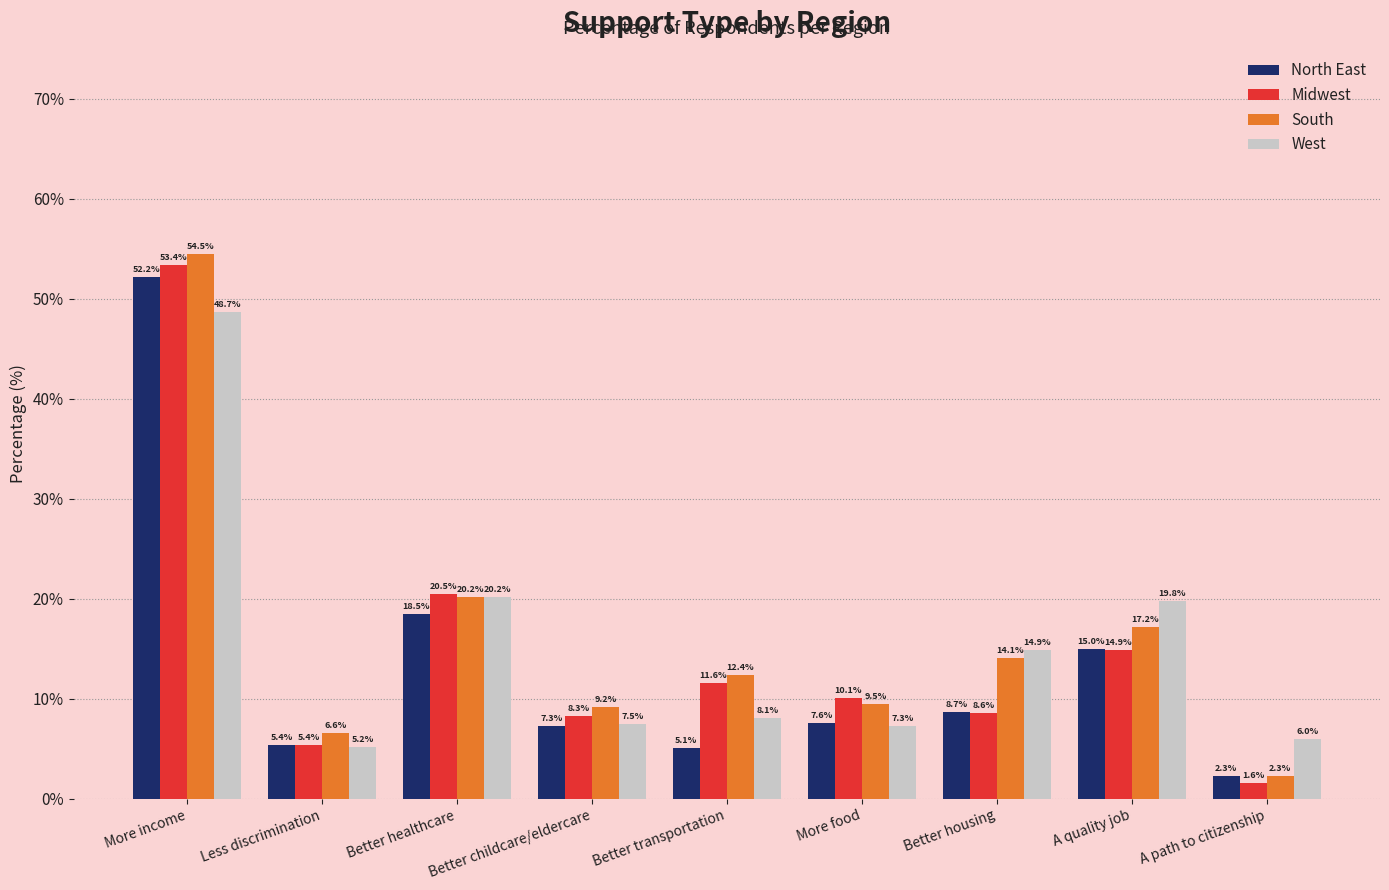

Reading left to right, extract all data points from this chart.

North East: 52.2	5.4	18.5	7.3	5.1	7.6	8.7	15.0	2.3
Midwest: 53.4	5.4	20.5	8.3	11.6	10.1	8.6	14.9	1.6
South: 54.5	6.6	20.2	9.2	12.4	9.5	14.1	17.2	2.3
West: 48.7	5.2	20.2	7.5	8.1	7.3	14.9	19.8	6.0